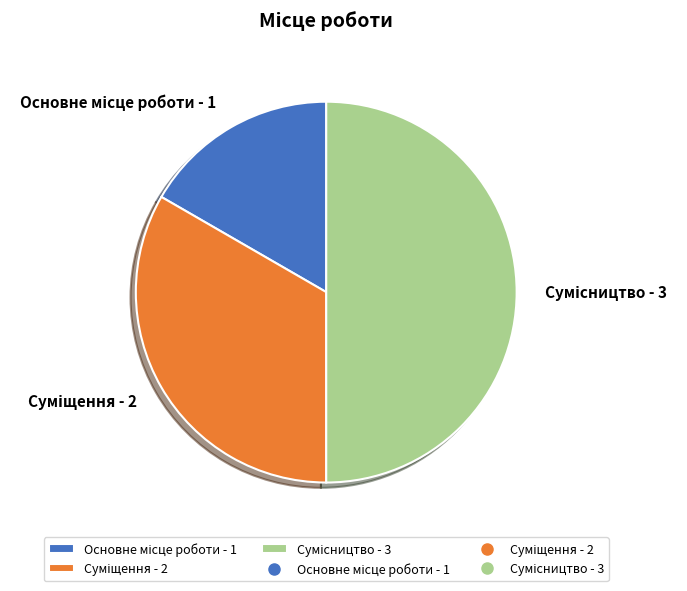

Count the number of slices in the pie.

3